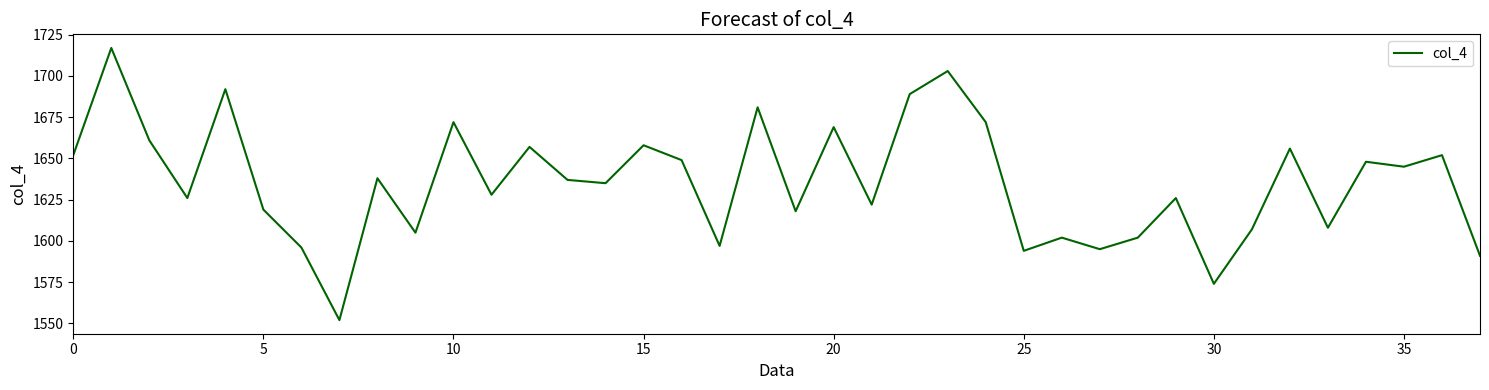

What is the maximum value shown in the chart?

1717